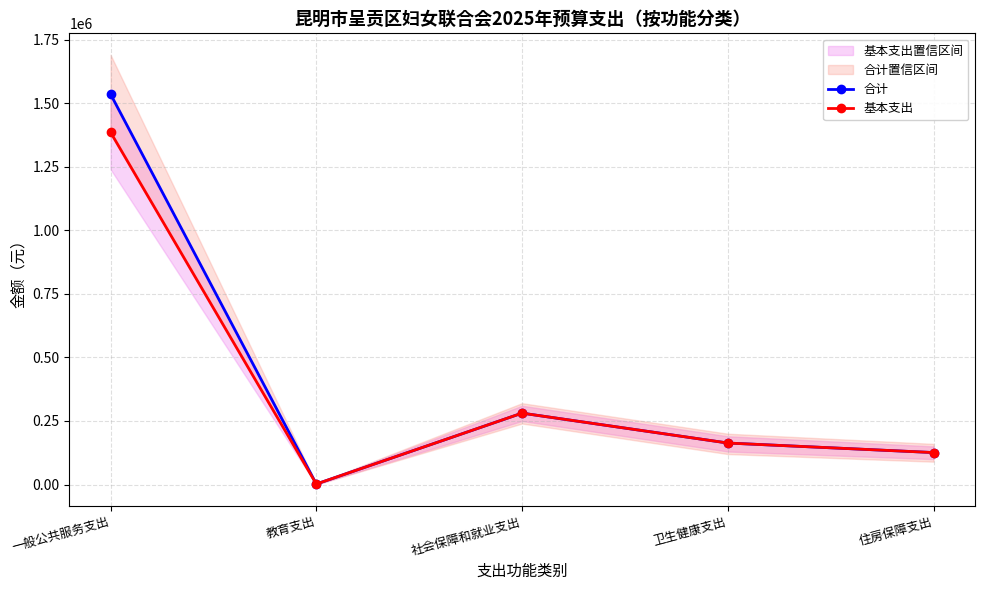

The value of 基本支出 at 教育支出 is 874.0. True or false?

False